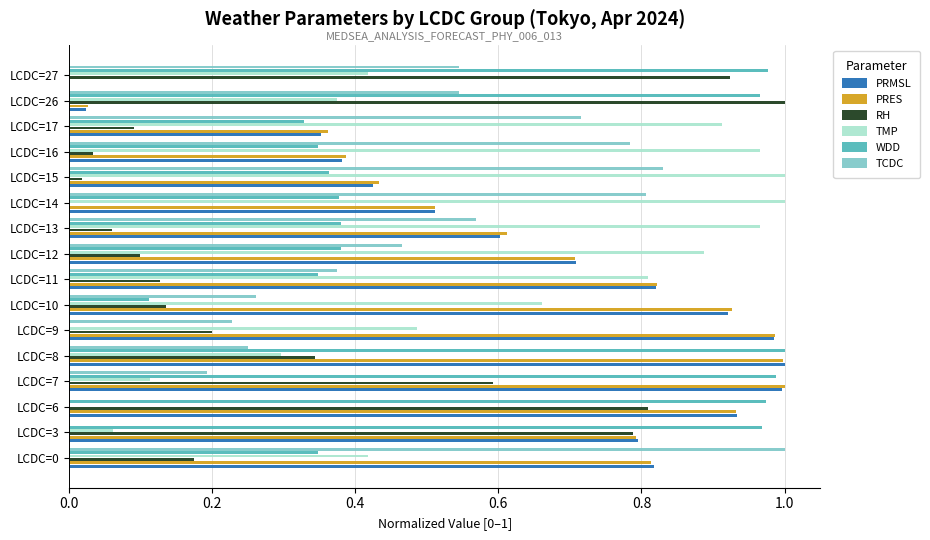

What are all the series names shown in the legend?

PRMSL, PRES, RH, TMP, WDD, TCDC